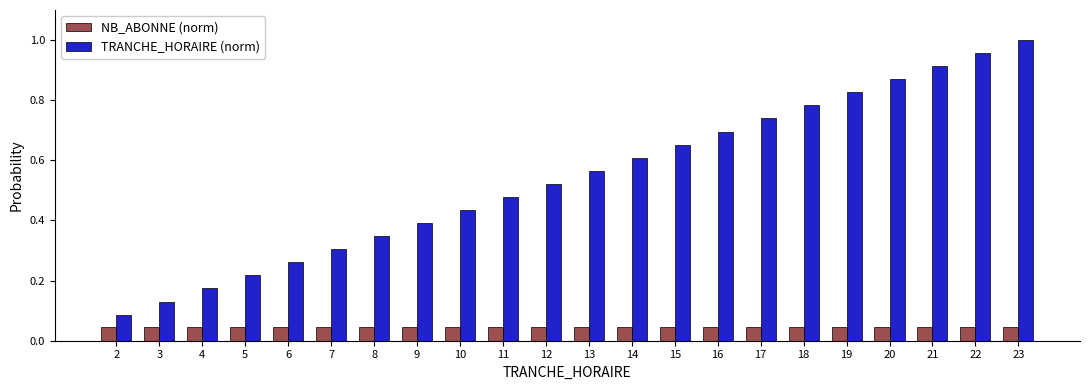

How many bars are there in each group?

2